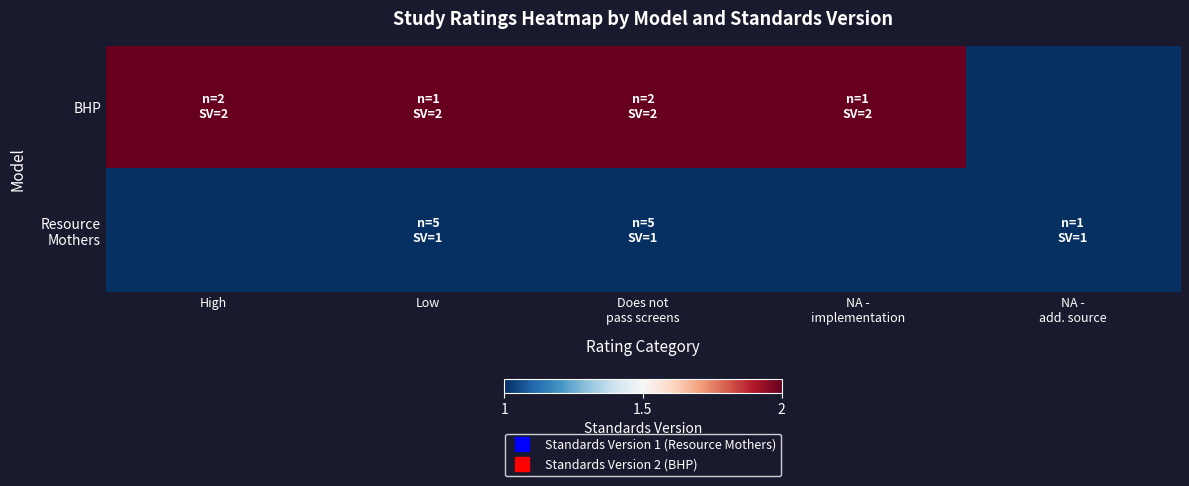

Between Does not pass screens and NA - implementation, which series saw the biggest shift?

Resource Mothers